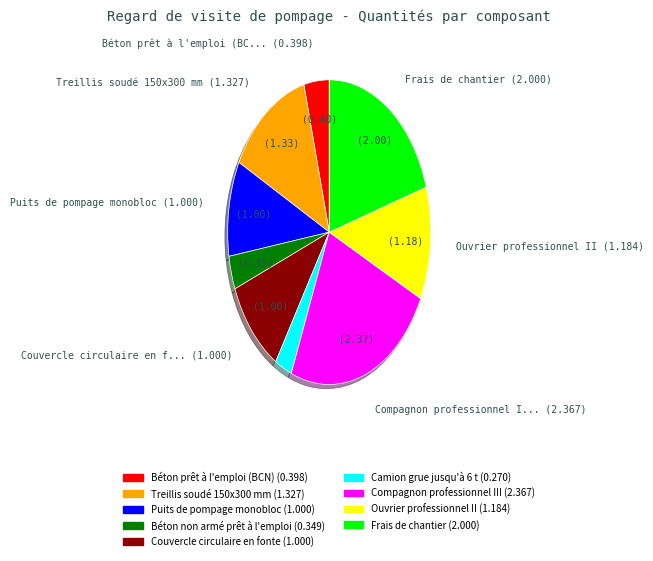

Which slice is the largest?

Compagnon professionnel III